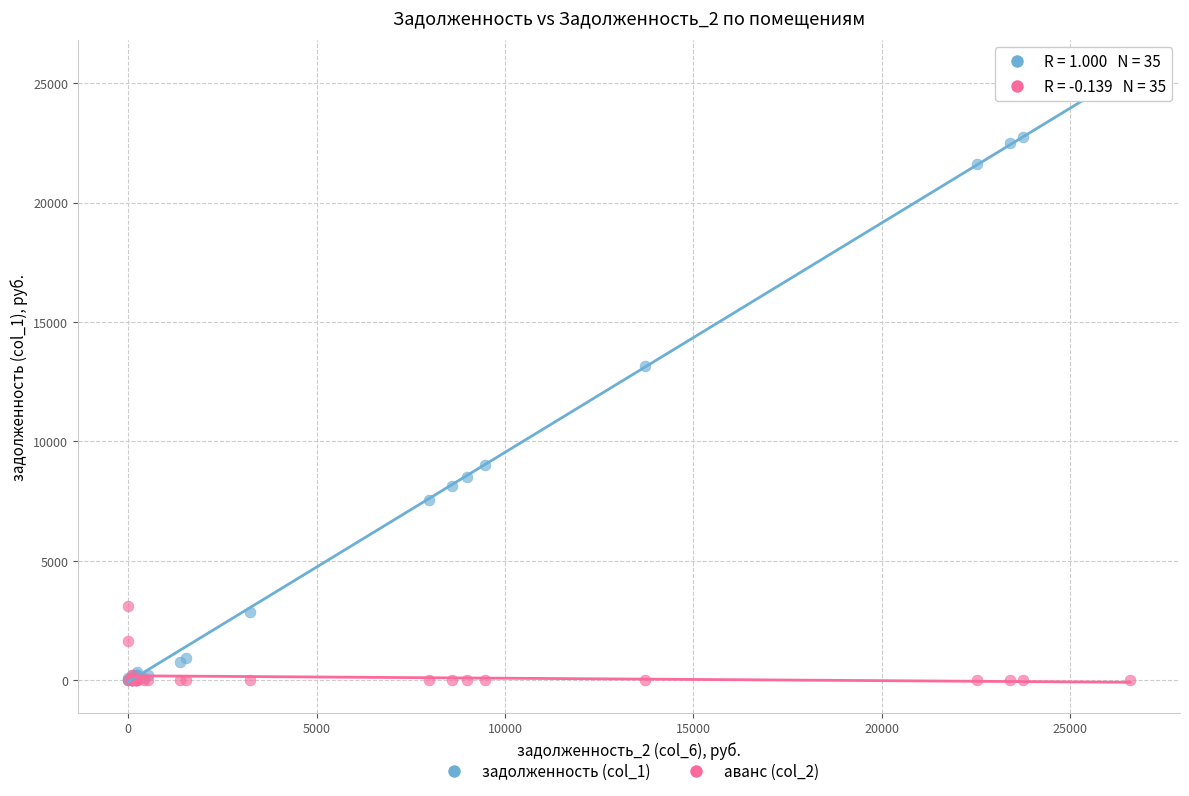

Which series contains the highest Y value?

задолженность (col_1)